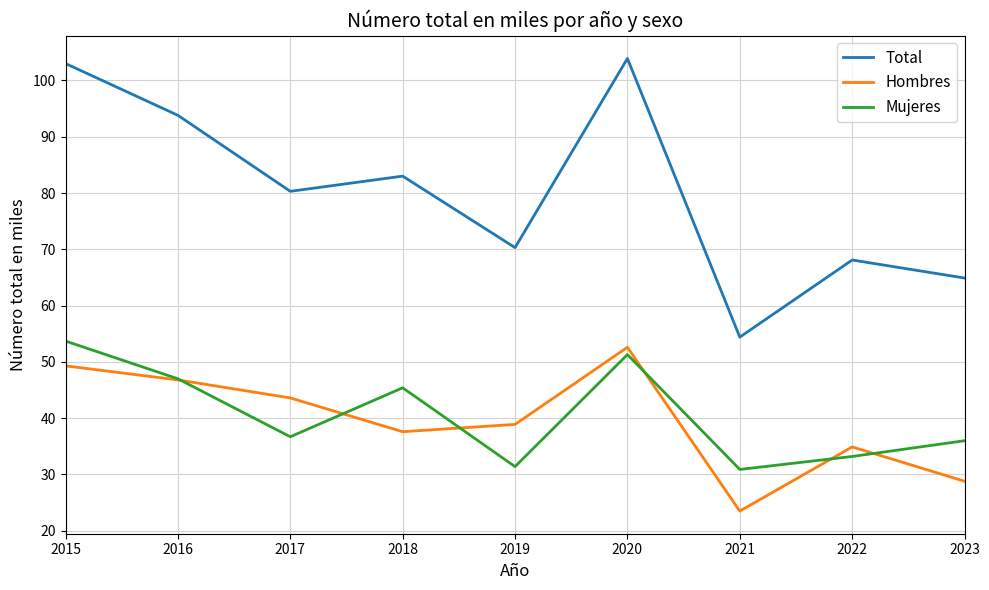

Reading left to right, list all the values displayed in this chart.

Total: 103.0	93.8	80.3	83.0	70.3	103.9	54.4	68.1	64.9
Hombres: 49.3	46.8	43.6	37.6	38.9	52.6	23.5	34.9	28.8
Mujeres: 53.7	47.0	36.7	45.4	31.4	51.3	30.9	33.2	36.0